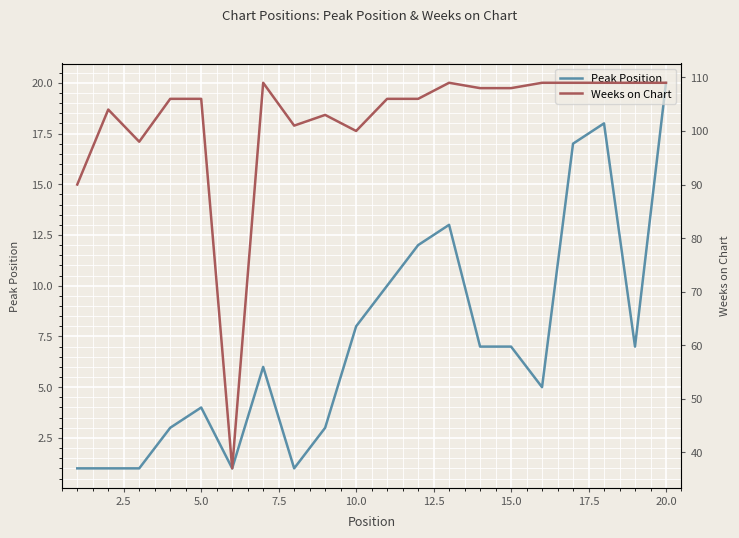

Is it true that Peak Position equals 26 at 20.0?

False